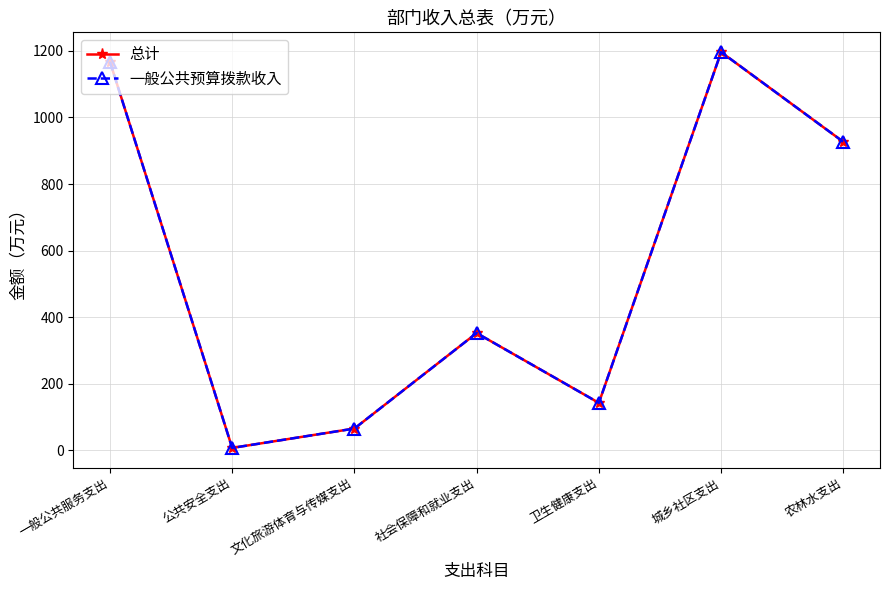

What is the sum of the 总计 values at 社会保障和就业支出 and 城乡社区支出?

1548.4